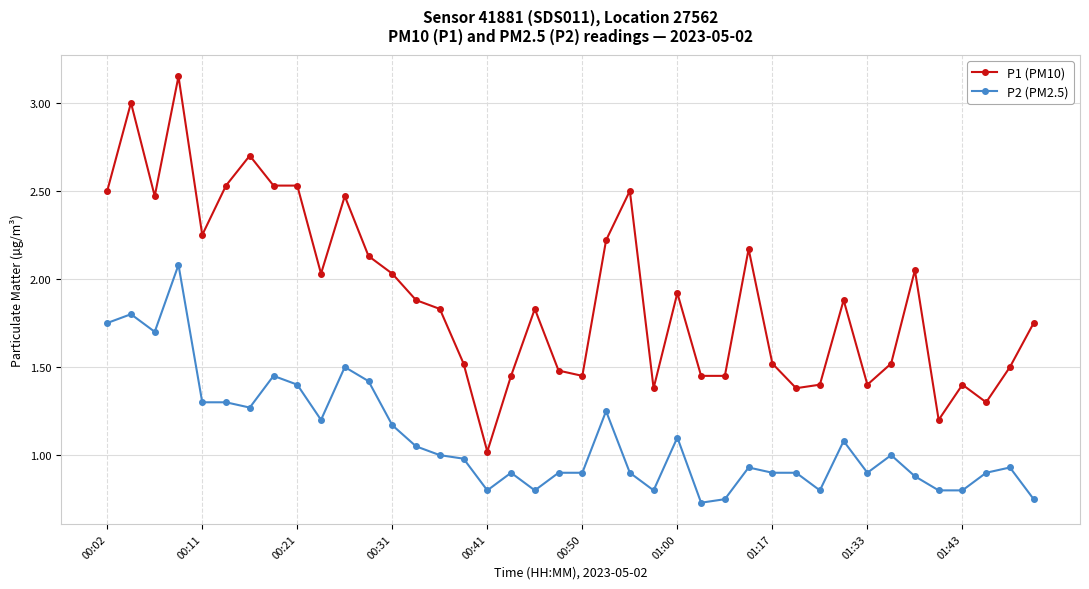

Which series has the largest total across all categories?

P1 (PM10)